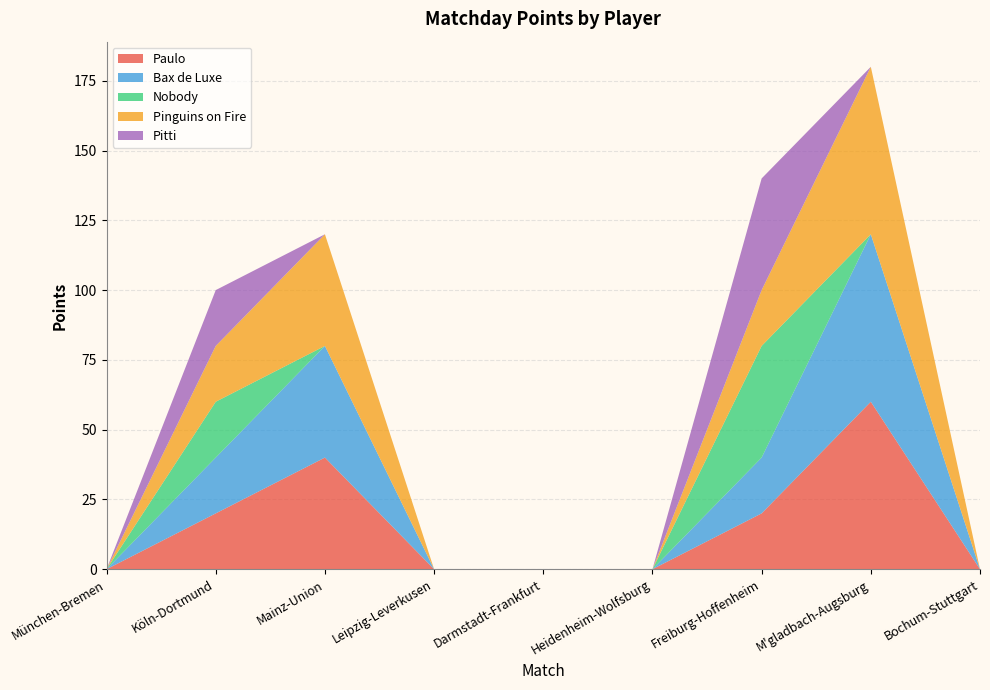

Reading left to right, what are all the values shown in this chart?

Paulo: München-Bremen=0	Köln-Dortmund=20	Mainz-Union=40	Leipzig-Leverkusen=0	Darmstadt-Frankfurt=0	Heidenheim-Wolfsburg=0	Freiburg-Hoffenheim=20	M'gladbach-Augsburg=60	Bochum-Stuttgart=0	Total=140
Bax de Luxe: München-Bremen=0	Köln-Dortmund=20	Mainz-Union=40	Leipzig-Leverkusen=0	Darmstadt-Frankfurt=0	Heidenheim-Wolfsburg=0	Freiburg-Hoffenheim=20	M'gladbach-Augsburg=60	Bochum-Stuttgart=0	Total=140
Nobody: München-Bremen=0	Köln-Dortmund=20	Mainz-Union=0	Leipzig-Leverkusen=0	Darmstadt-Frankfurt=0	Heidenheim-Wolfsburg=0	Freiburg-Hoffenheim=40	M'gladbach-Augsburg=0	Bochum-Stuttgart=0	Total=60
Pinguins on Fire: München-Bremen=0	Köln-Dortmund=20	Mainz-Union=40	Leipzig-Leverkusen=0	Darmstadt-Frankfurt=0	Heidenheim-Wolfsburg=0	Freiburg-Hoffenheim=20	M'gladbach-Augsburg=60	Bochum-Stuttgart=0	Total=140
Pitti: München-Bremen=0	Köln-Dortmund=20	Mainz-Union=0	Leipzig-Leverkusen=0	Darmstadt-Frankfurt=0	Heidenheim-Wolfsburg=0	Freiburg-Hoffenheim=40	M'gladbach-Augsburg=0	Bochum-Stuttgart=0	Total=60